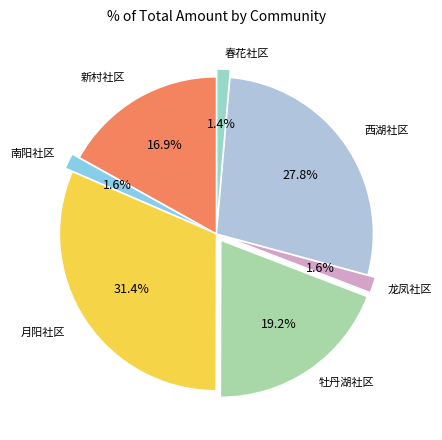

Which category has the biggest portion of the pie?

月阳社区